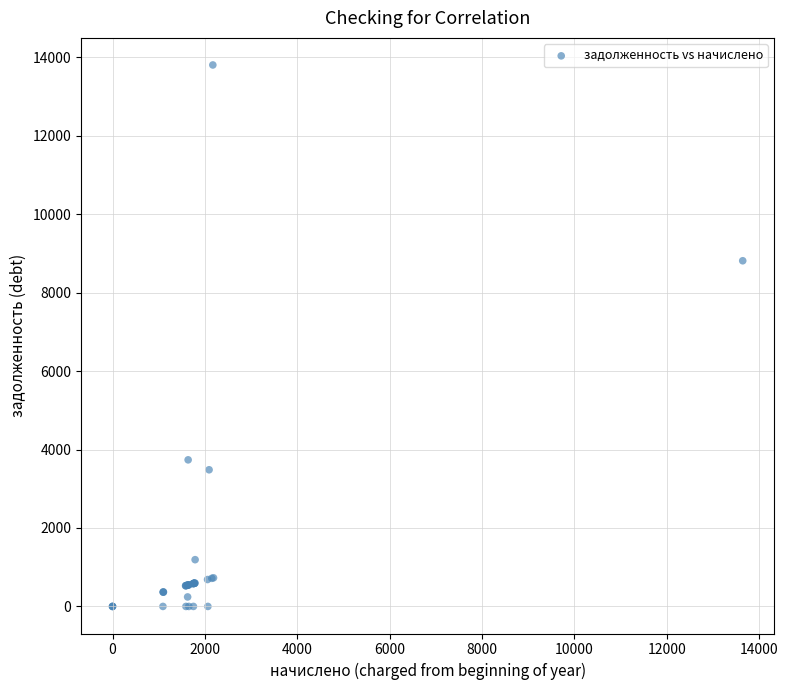

What Y value in the scatter plot is closest to 6902?

8813.5